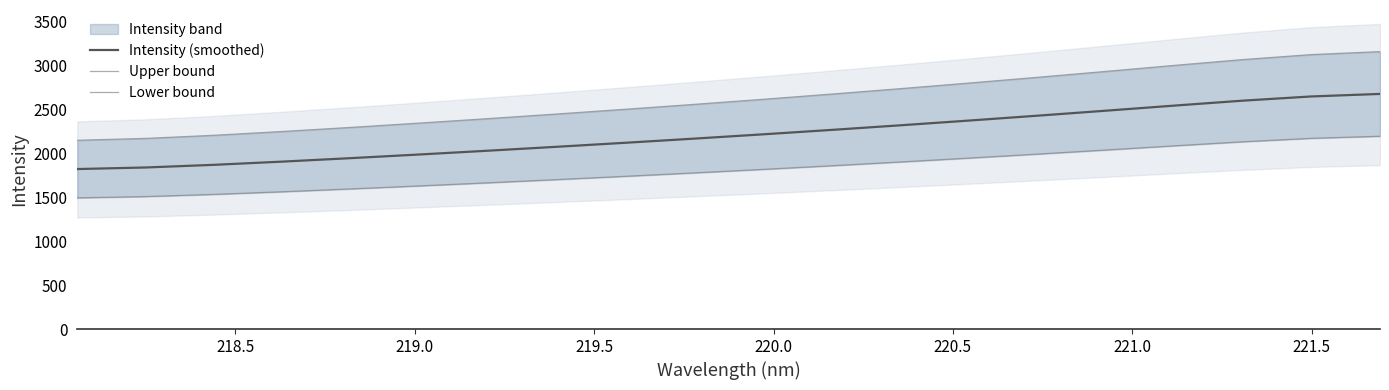

Is the value of Upper bound at 16 greater than the value of Intensity (smoothed) at 10?

Yes